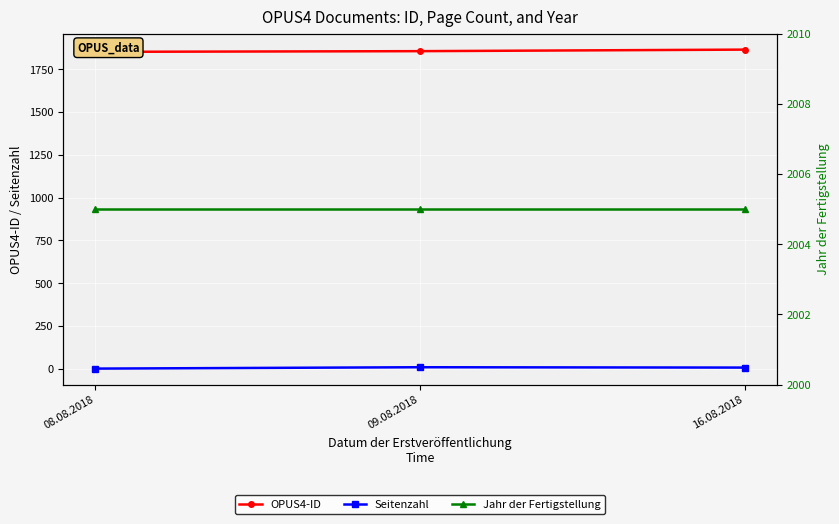

True or false: OPUS4-ID has a value of 1864 at 16.08.2018.

True